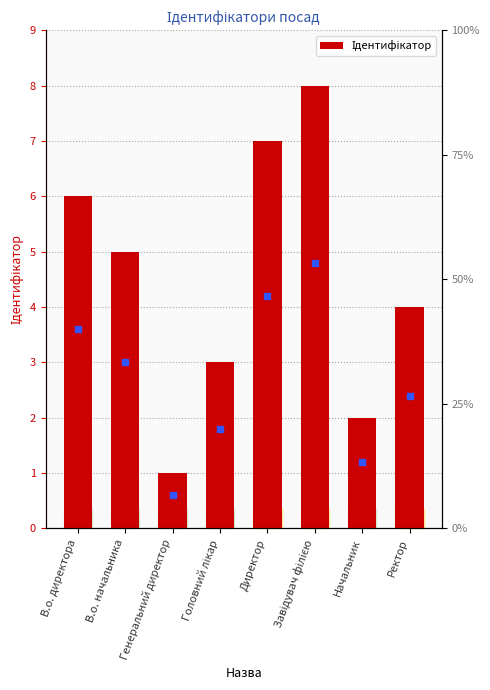

What is the sum of all values?

36